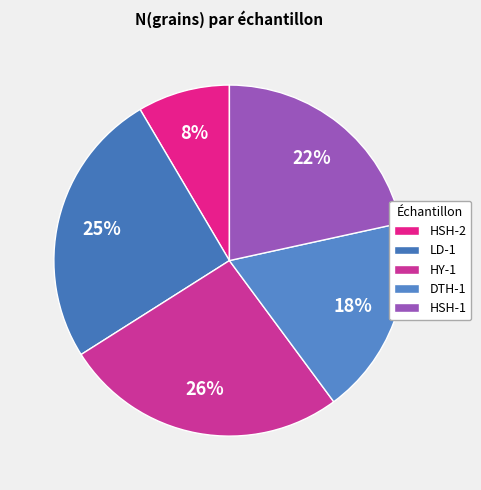

Does HSH-1 represent more than half of the total?

No